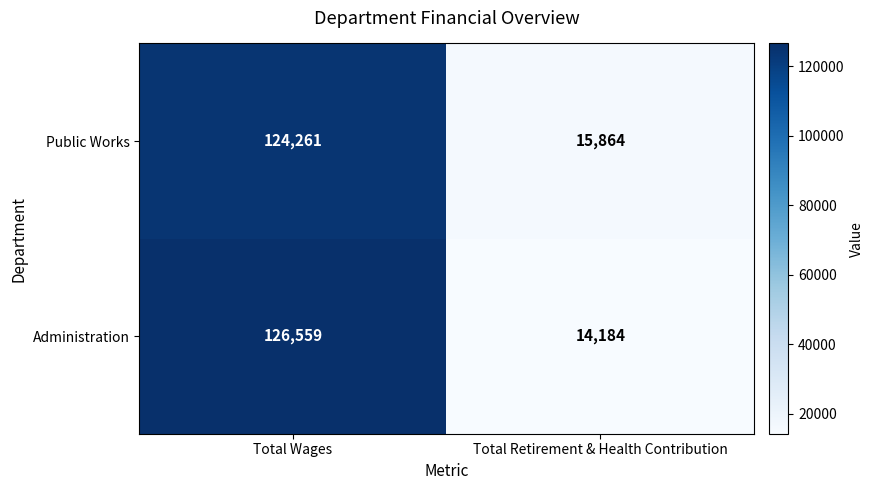

Rank the series at Total Retirement & Health Contribution from highest to lowest value.

Public Works, Administration